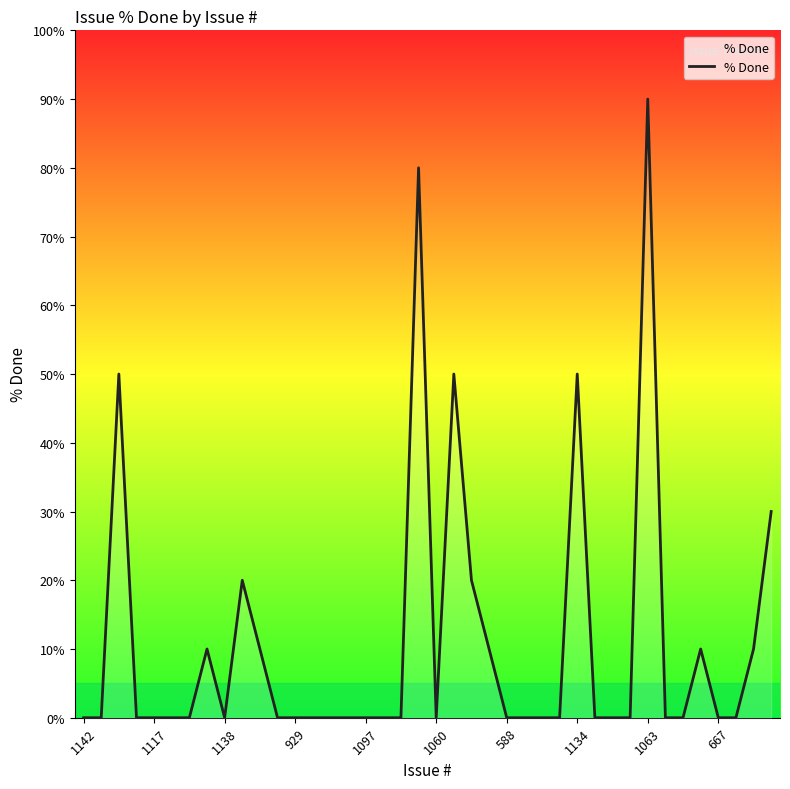

What is the difference between the second highest and minimum values?

80